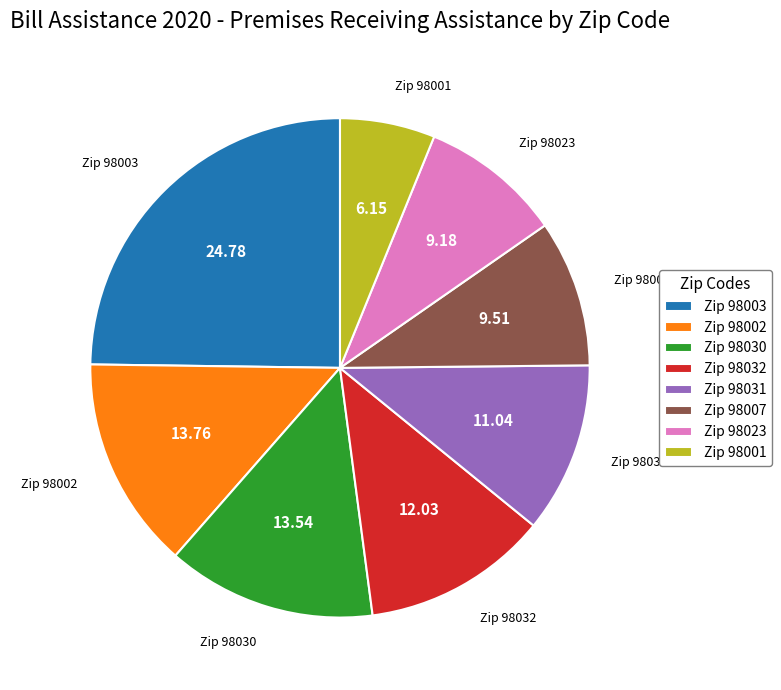

What is the ratio of the value at Zip 98023 to the value at Zip 98001?

1.5